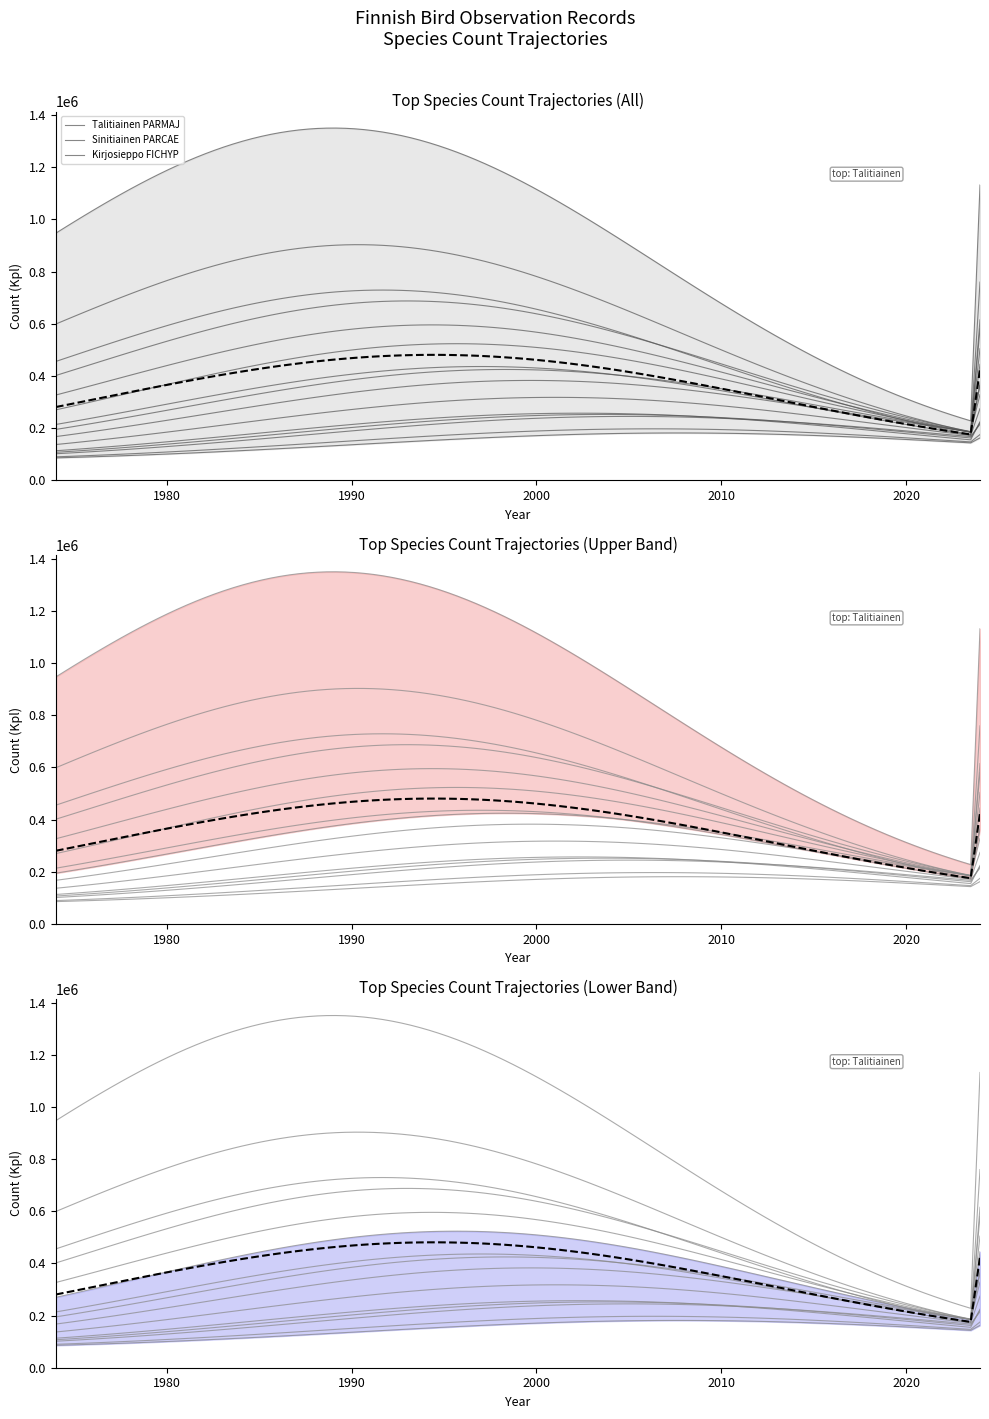

Reading left to right, list all the values displayed in this chart.

1131932	759643	614976	580535	504375	444589	372026	362947	328234	274500	224249	220599	214669	175278	162426